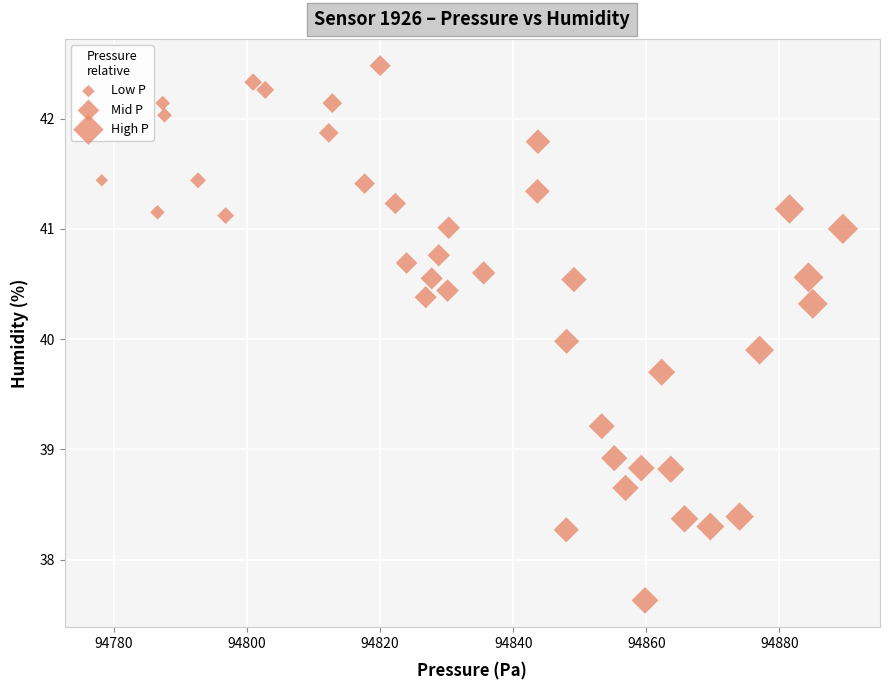

What is the range of X values (max minus min)?

111.4